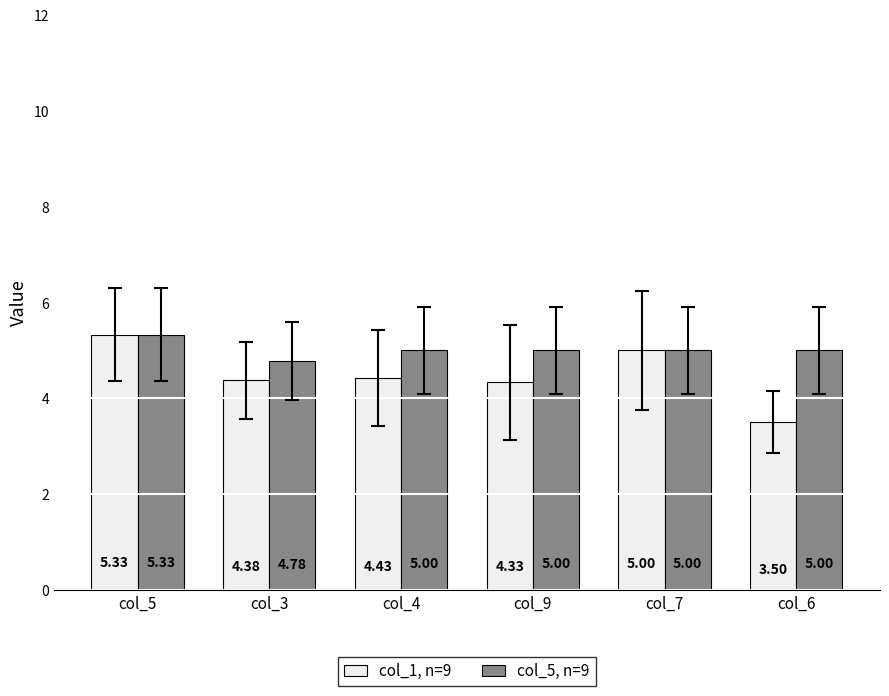

Which series has the largest range (max minus min)?

col_1, n=9